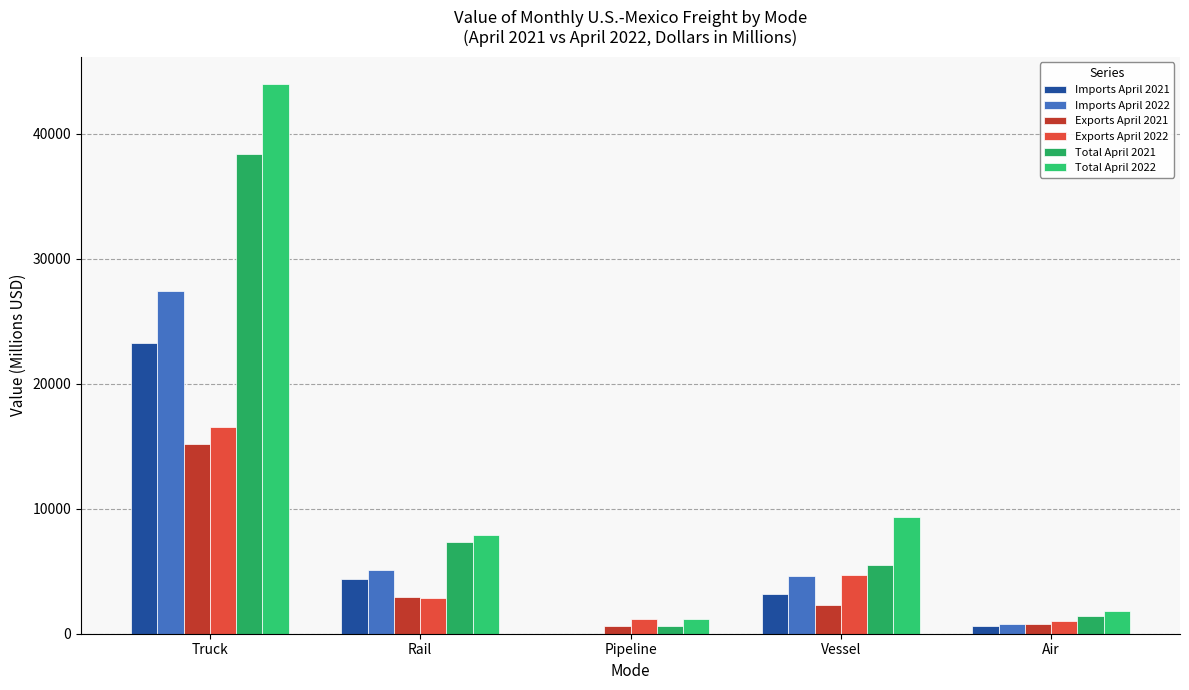

What is the approximate value of Total April 2022 at Vessel?

9370.3